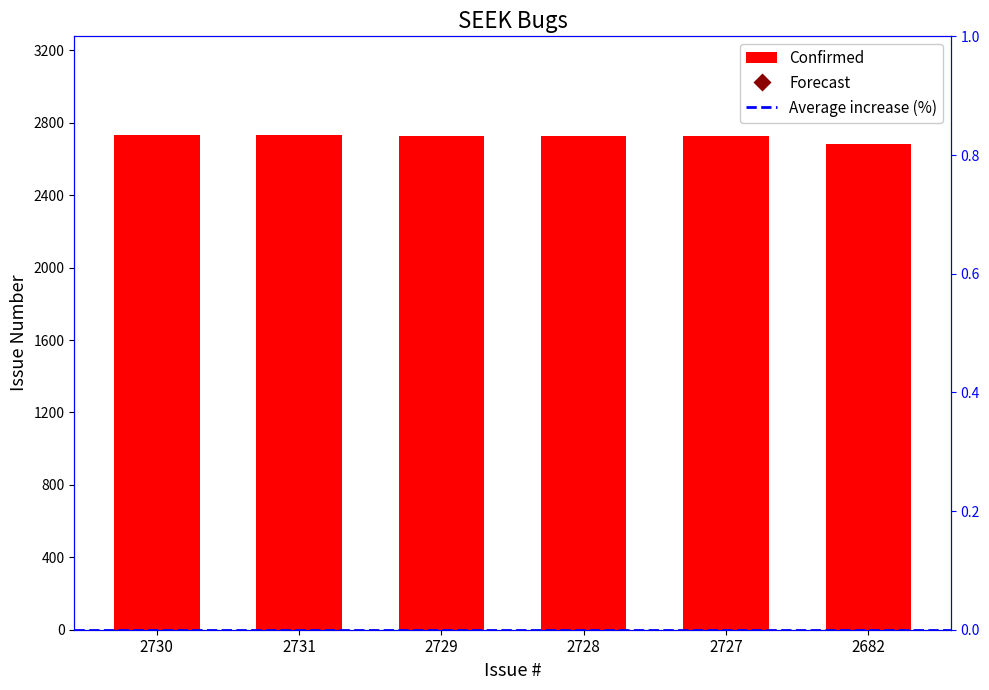

List the labels in order of value, largest first.

2731, 2730, 2729, 2728, 2727, 2682